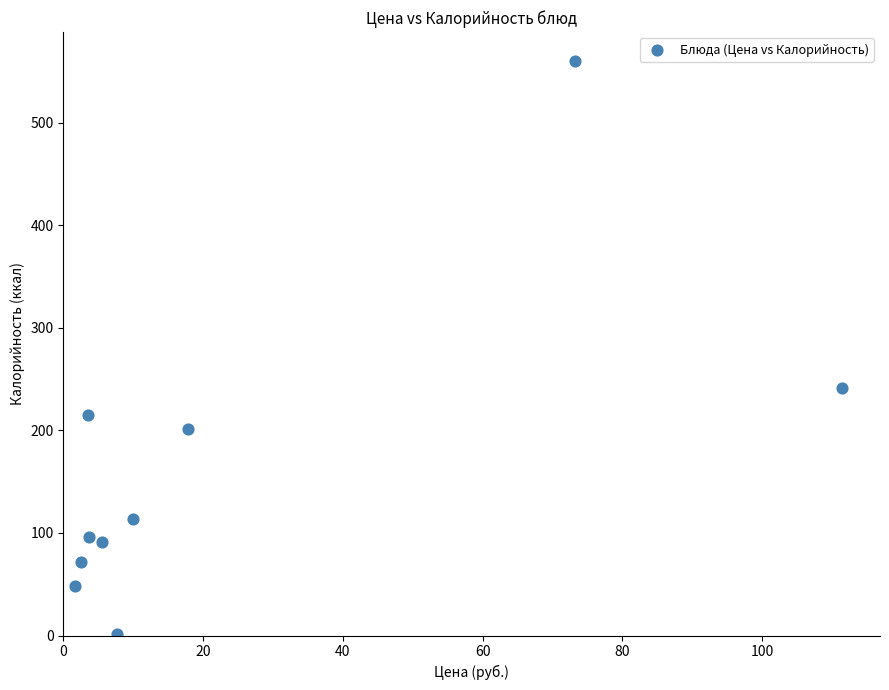

What is the range of Y values (max minus min)?

559.2